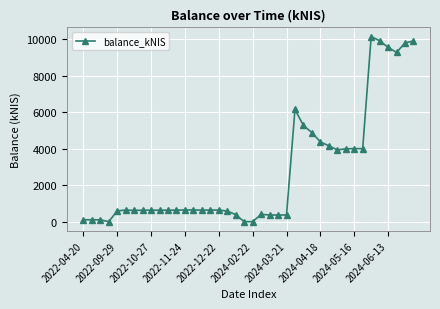

How many categories are shown in the chart?

40